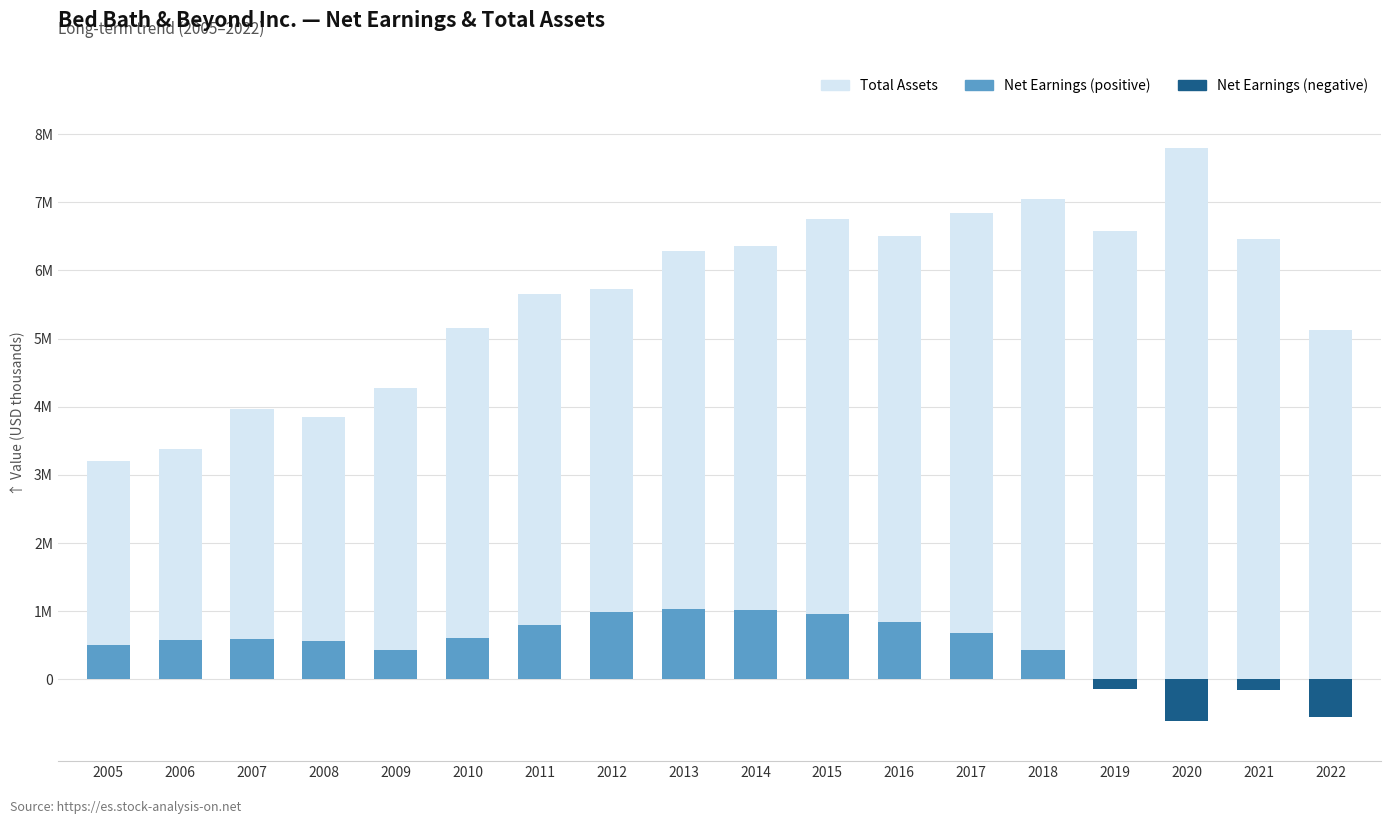

Which category has the lowest value across all series?

2020